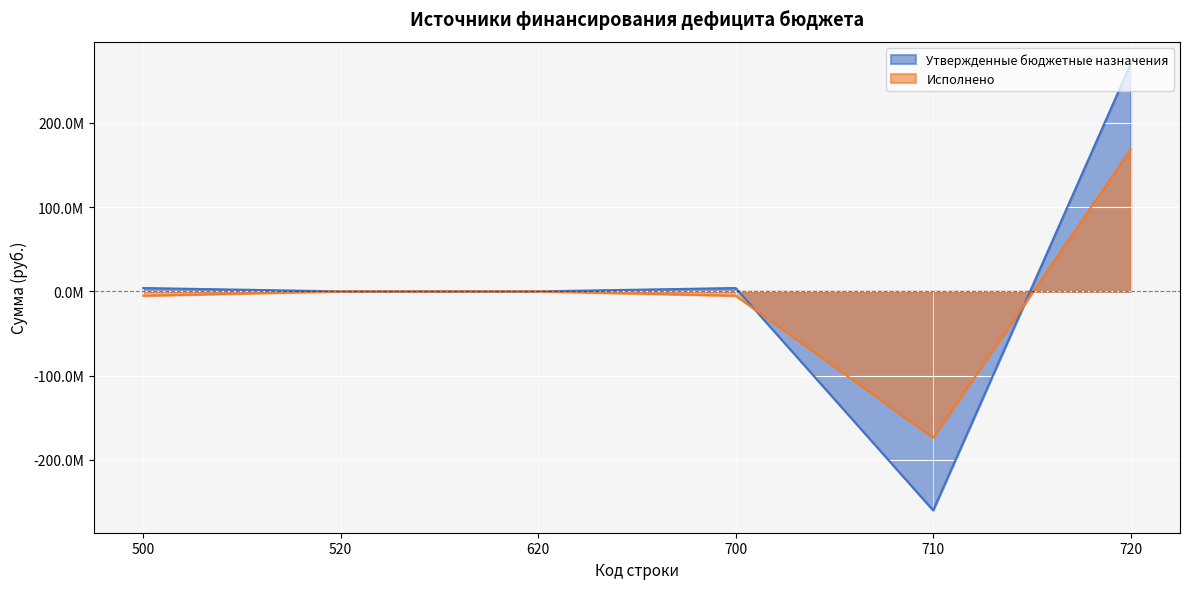

Which series has the largest total across all categories?

Утвержденные бюджетные назначения